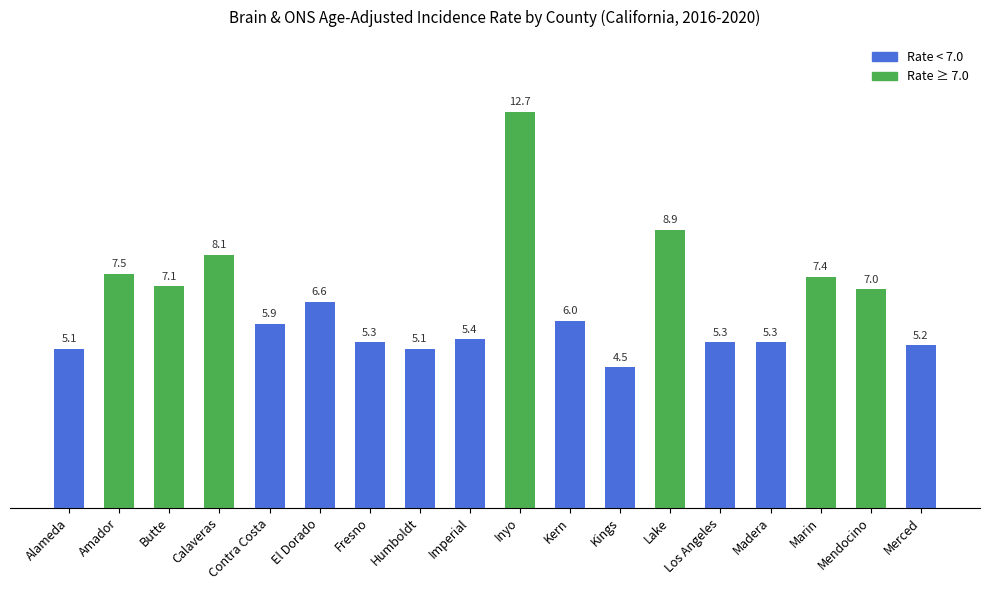

Does the chart contain any negative values?

No